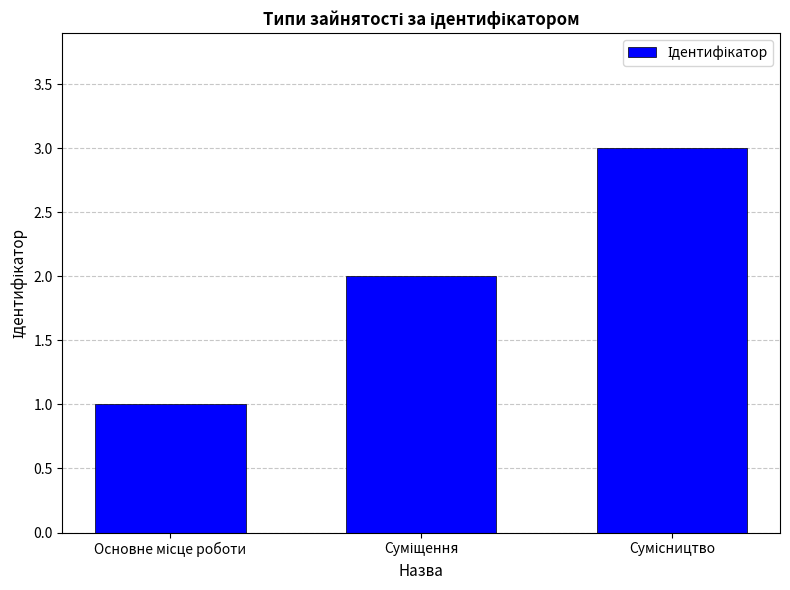

What is the greatest value displayed?

3